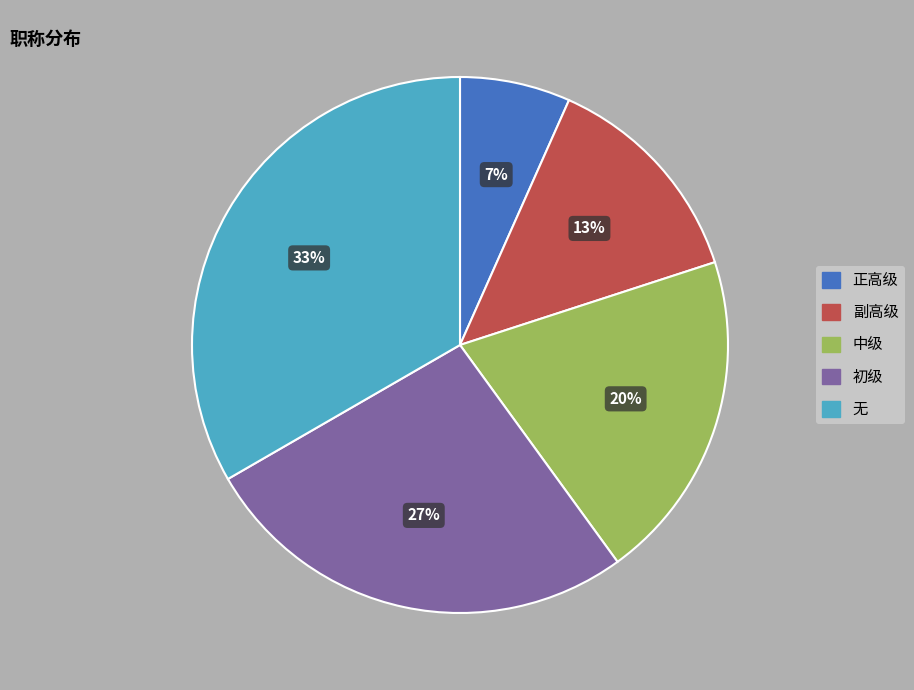

Does 正高级 account for over 50% of the chart?

No